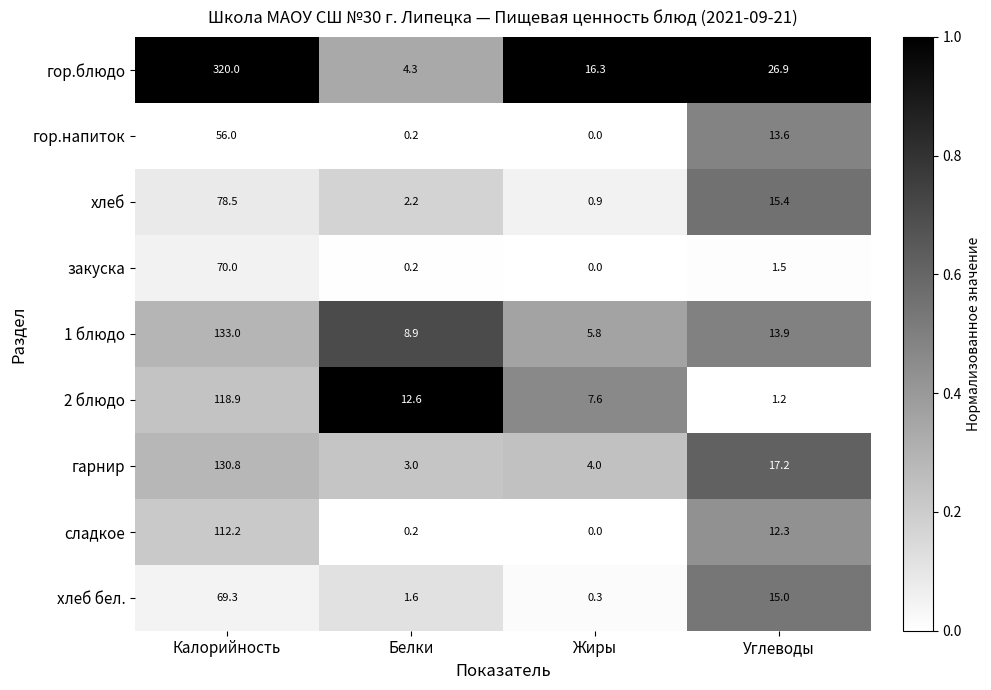

What is the highest value of the гор.напиток series?

56.0